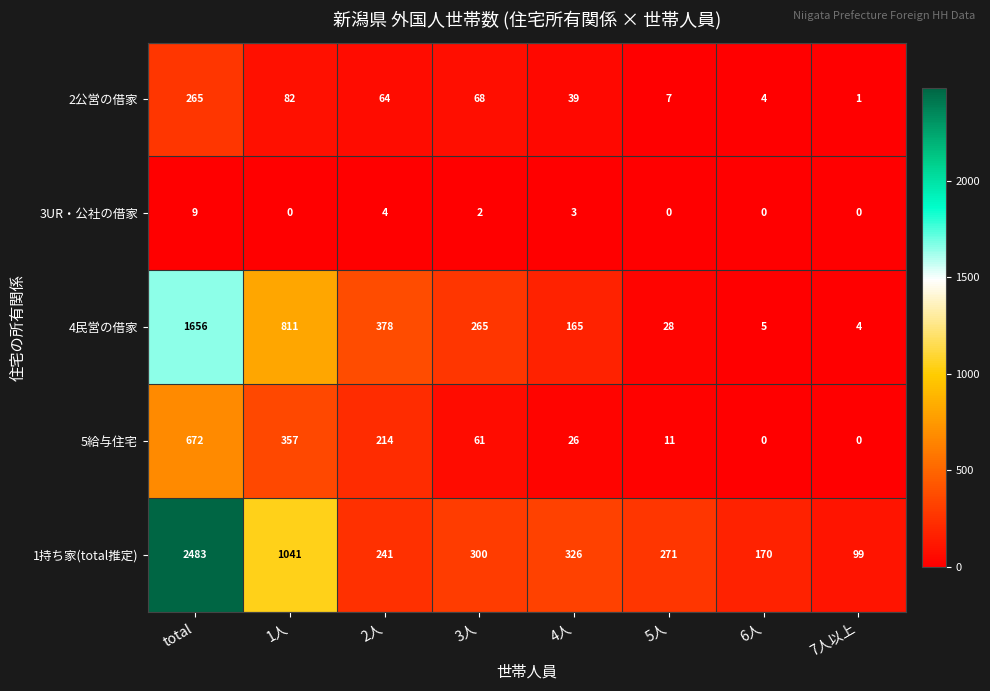

Which series has the largest range (max minus min)?

1持ち家(total推定)